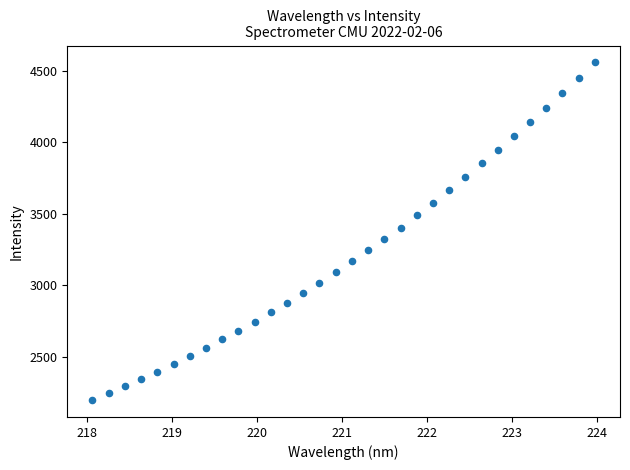

What is the range of X values (max minus min)?

5.9